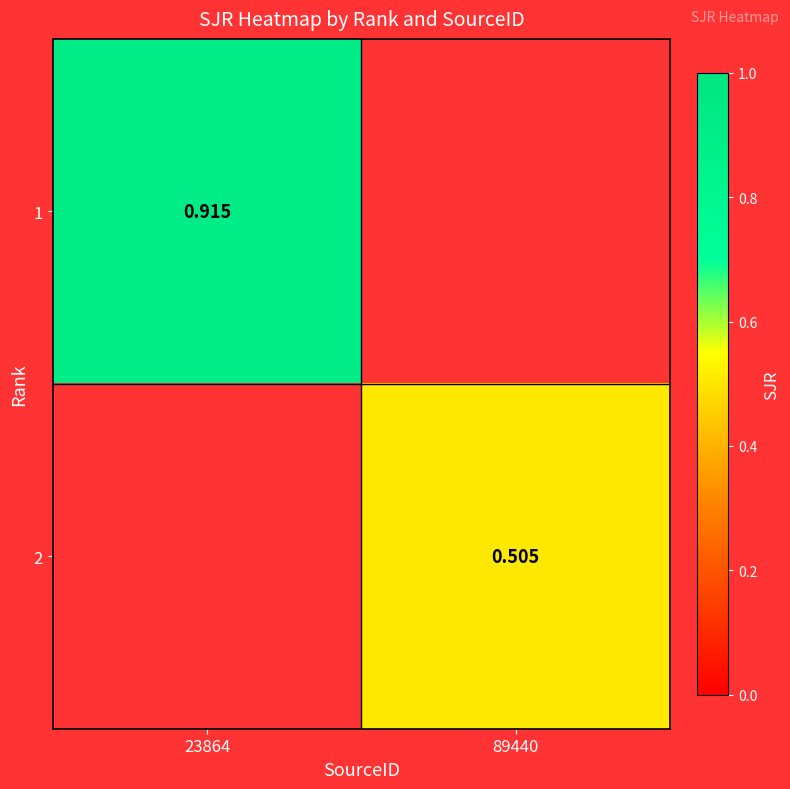

How many data points in 2 are above 0?

1